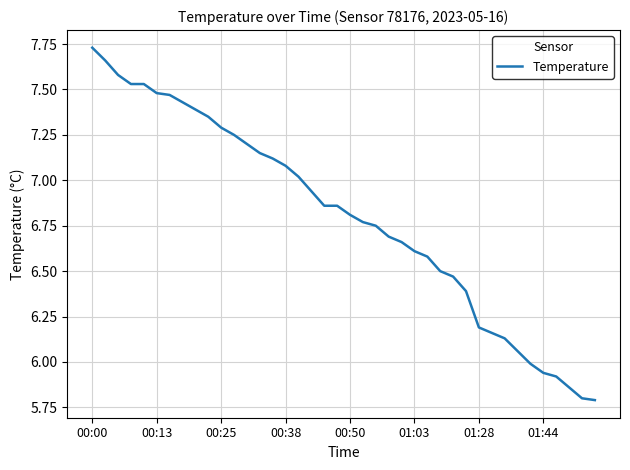

What is the smallest value displayed?

5.8